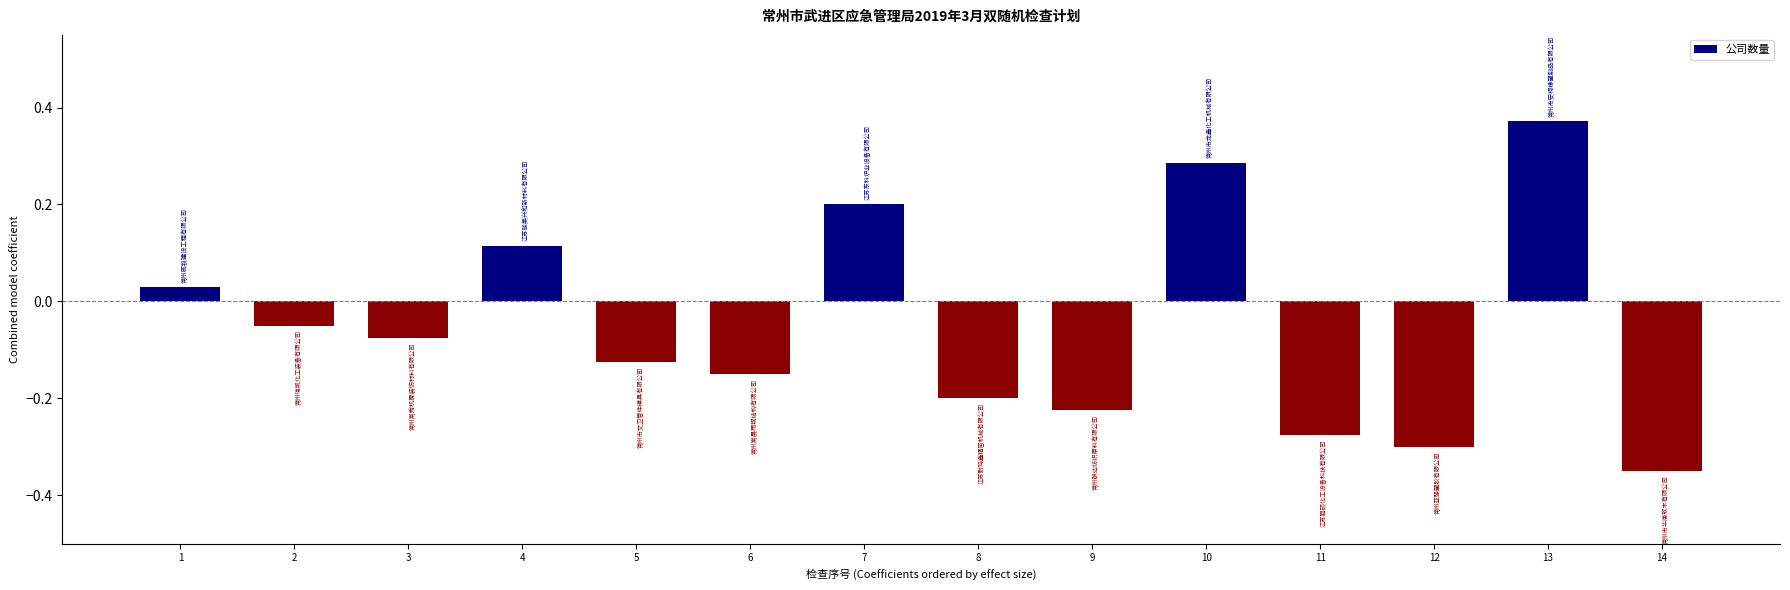

Does the chart contain stacked bars?

No